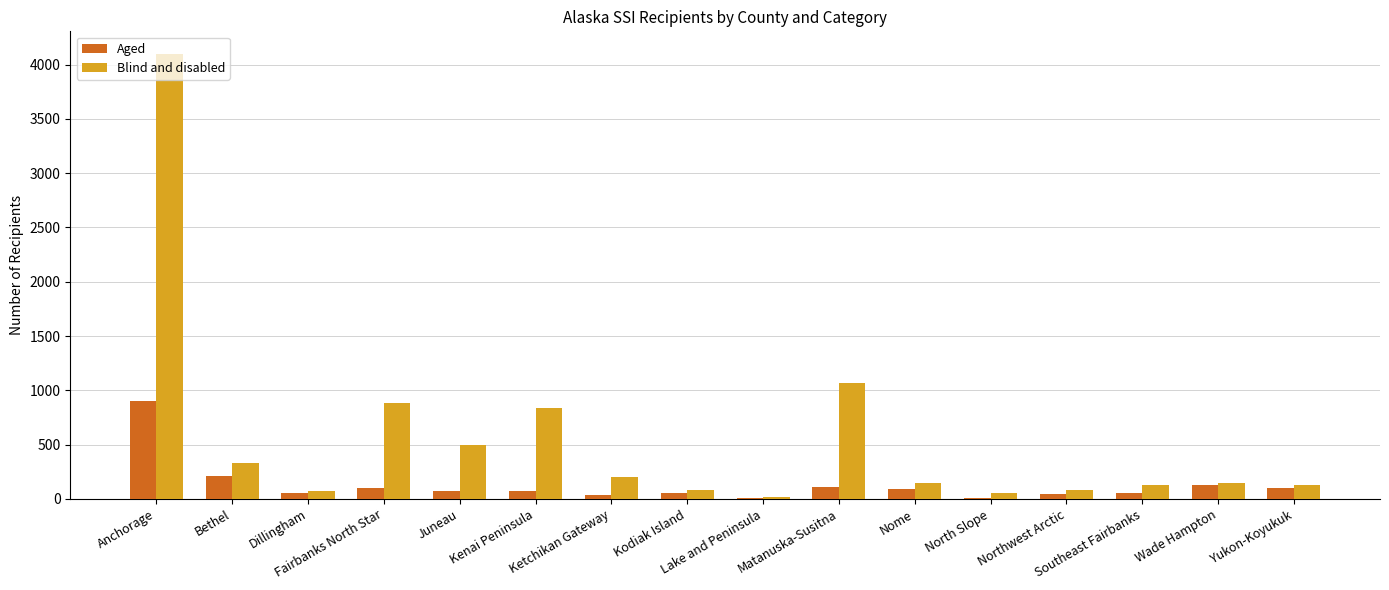

Which series has the widest spread of values?

Blind and disabled